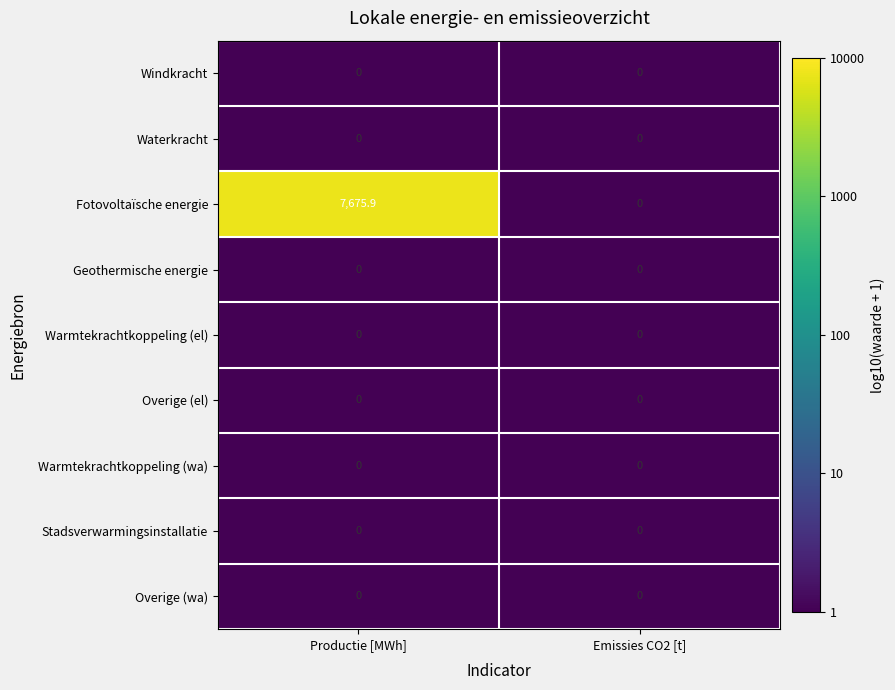

Which series has the largest total across all categories?

Fotovoltaïsche energie